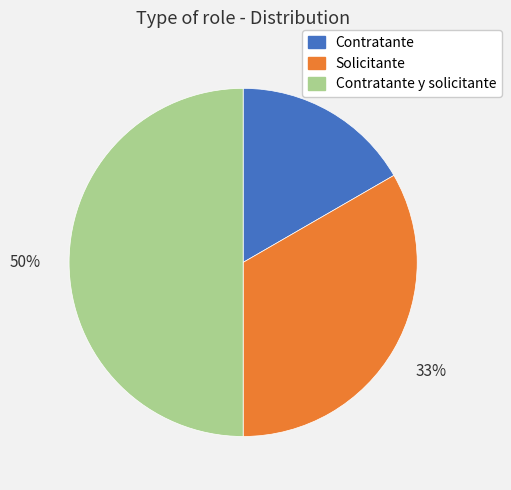

To the nearest percent, what is the combined percentage of Solicitante and Contratante y solicitante?

83%